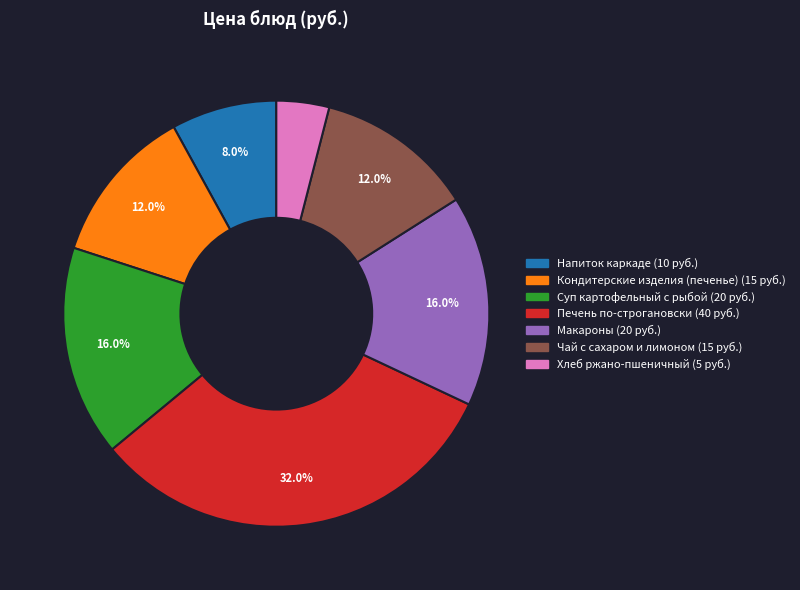

To the nearest percent, what is the combined percentage of Макароны and Кондитерские изделия (печенье)?

28%